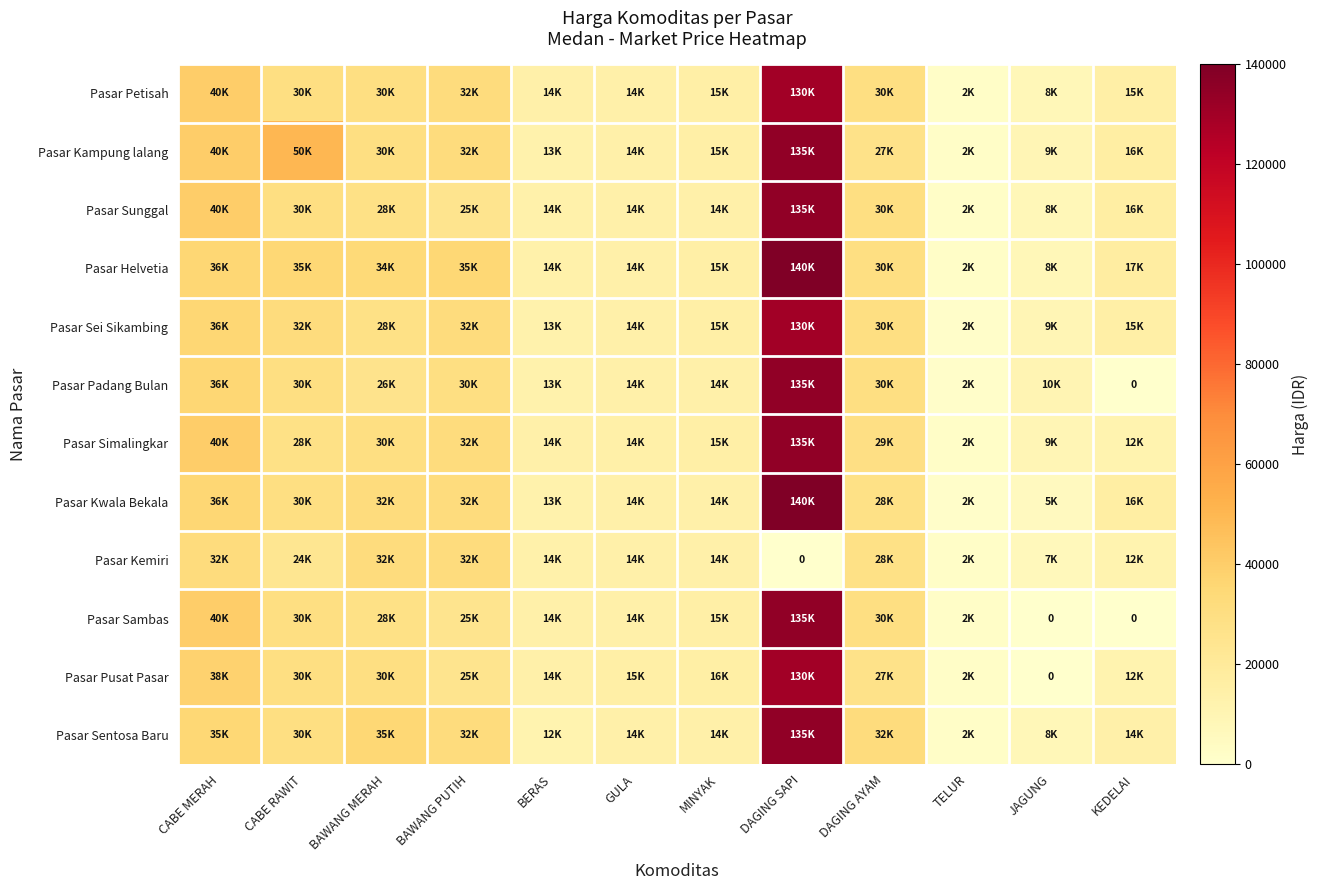

At which label does Pasar Kampung lalang first exceed 27000?

CABE MERAH